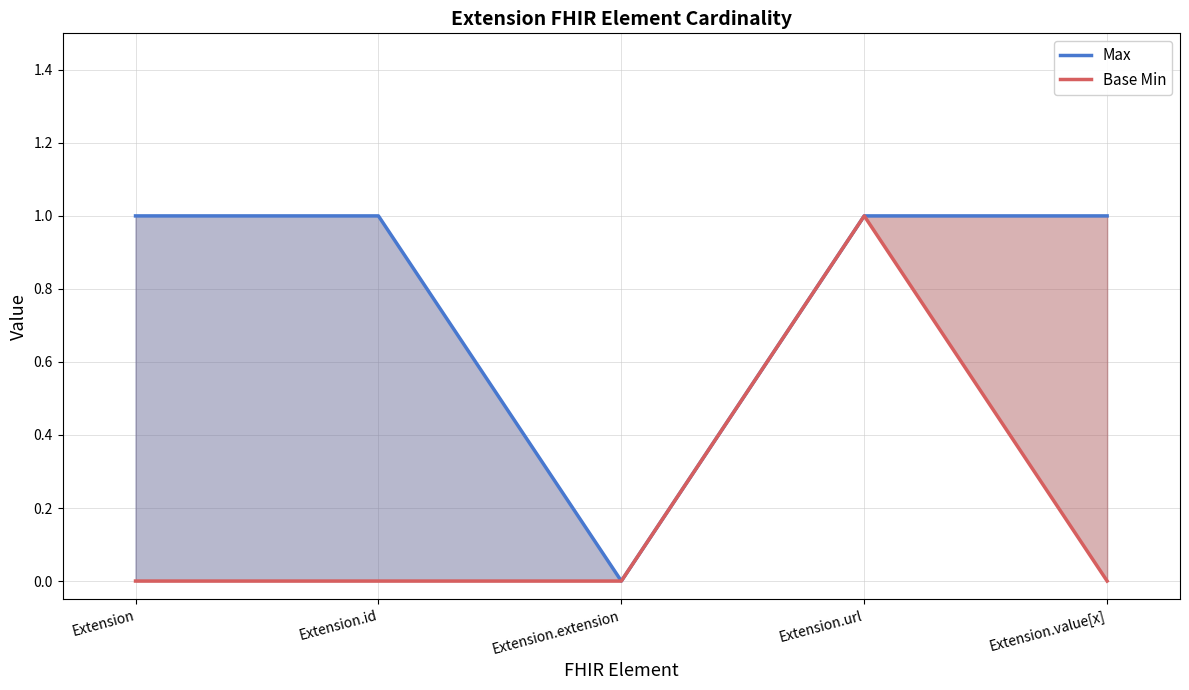

What is the sum of all Base Min values?

1